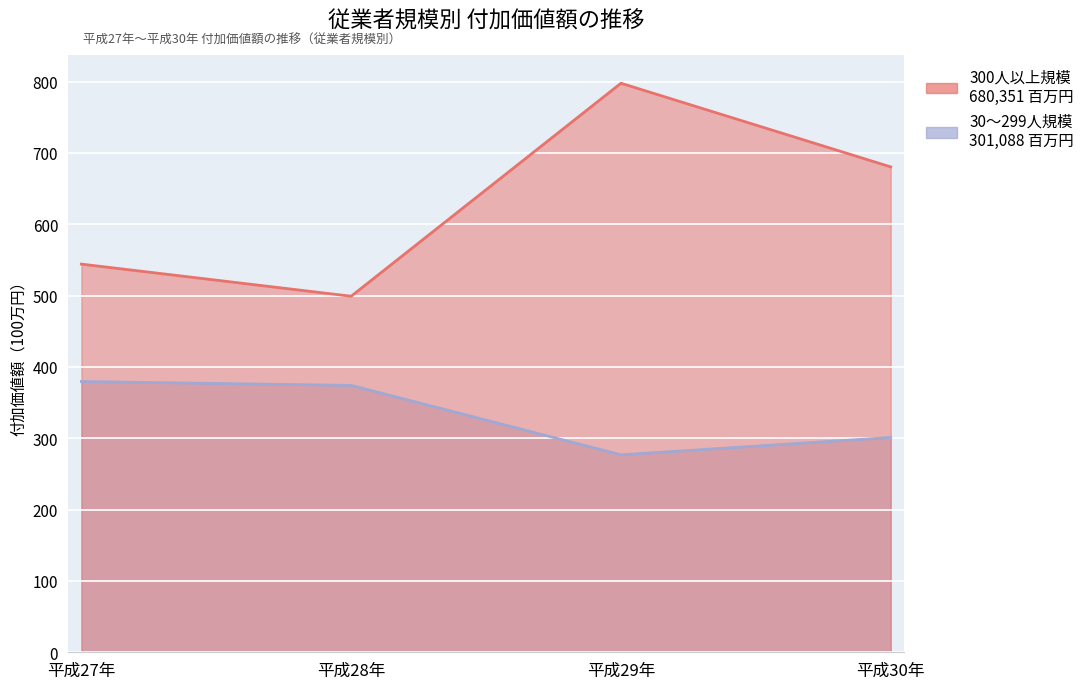

At which label does 300人以上規模 reach its minimum?

平成28年